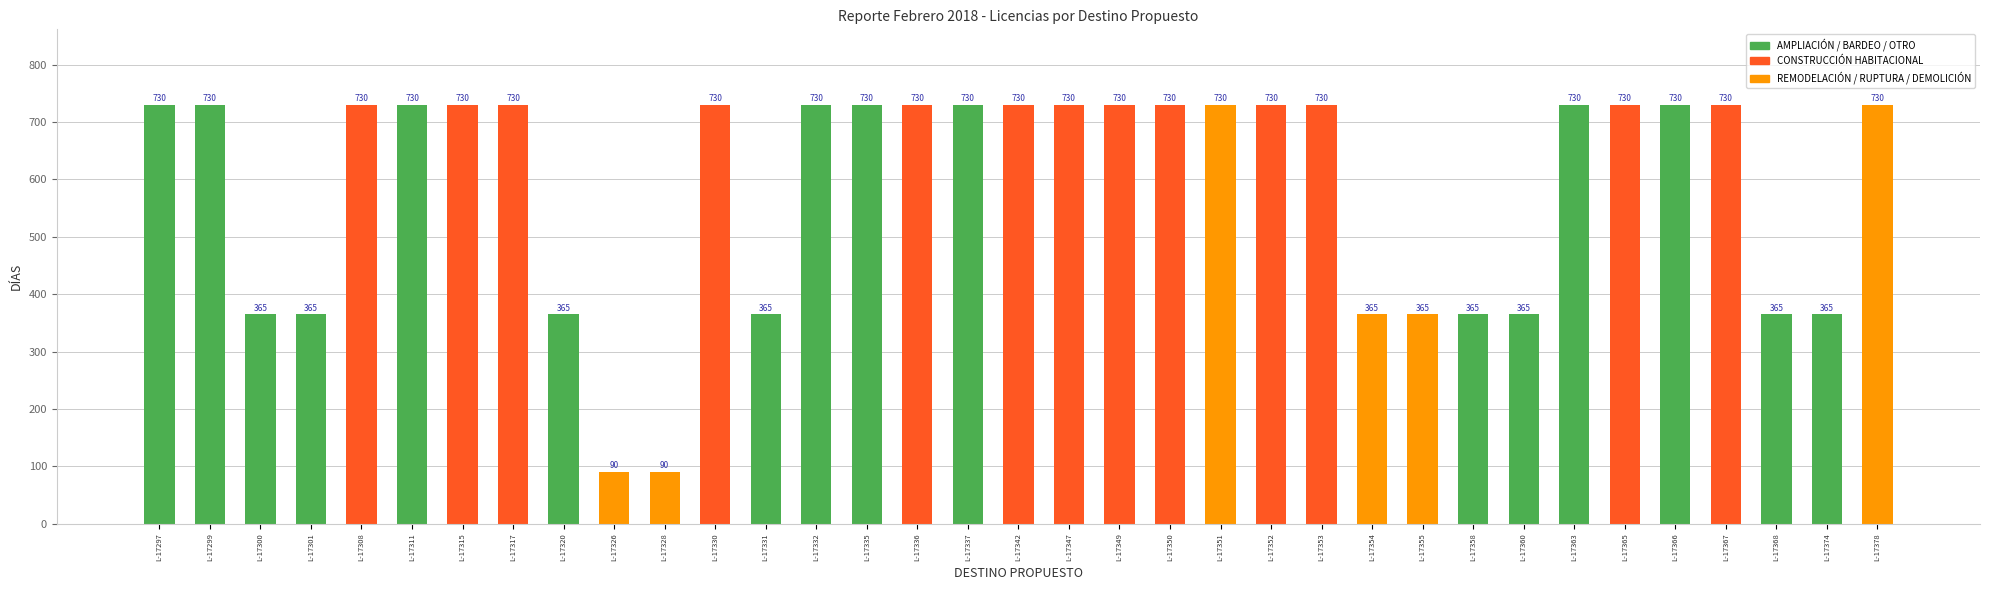

Reading left to right, extract all data points from this chart.

L-17297=730	L-17299=730	L-17300=365	L-17301=365	L-17308=730	L-17311=730	L-17315=730	L-17317=730	L-17320=365	L-17326=90	L-17328=90	L-17330=730	L-17331=365	L-17332=730	L-17335=730	L-17336=730	L-17337=730	L-17342=730	L-17347=730	L-17349=730	L-17350=730	L-17351=730	L-17352=730	L-17353=730	L-17354=365	L-17355=365	L-17358=365	L-17360=365	L-17363=730	L-17365=730	L-17366=730	L-17367=730	L-17368=365	L-17374=365	L-17378=730